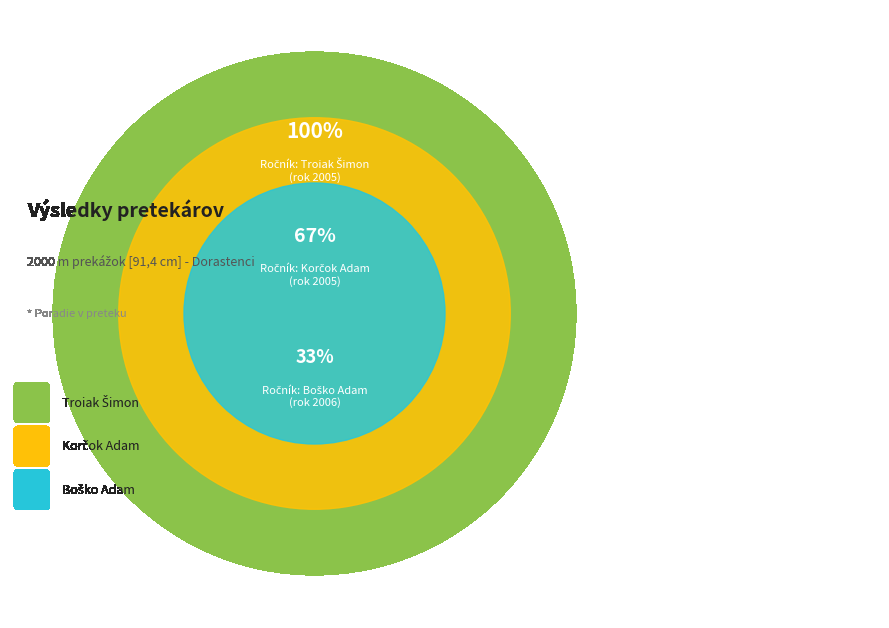

The Korčok Adam slice represents 21% of the pie. True or false?

False